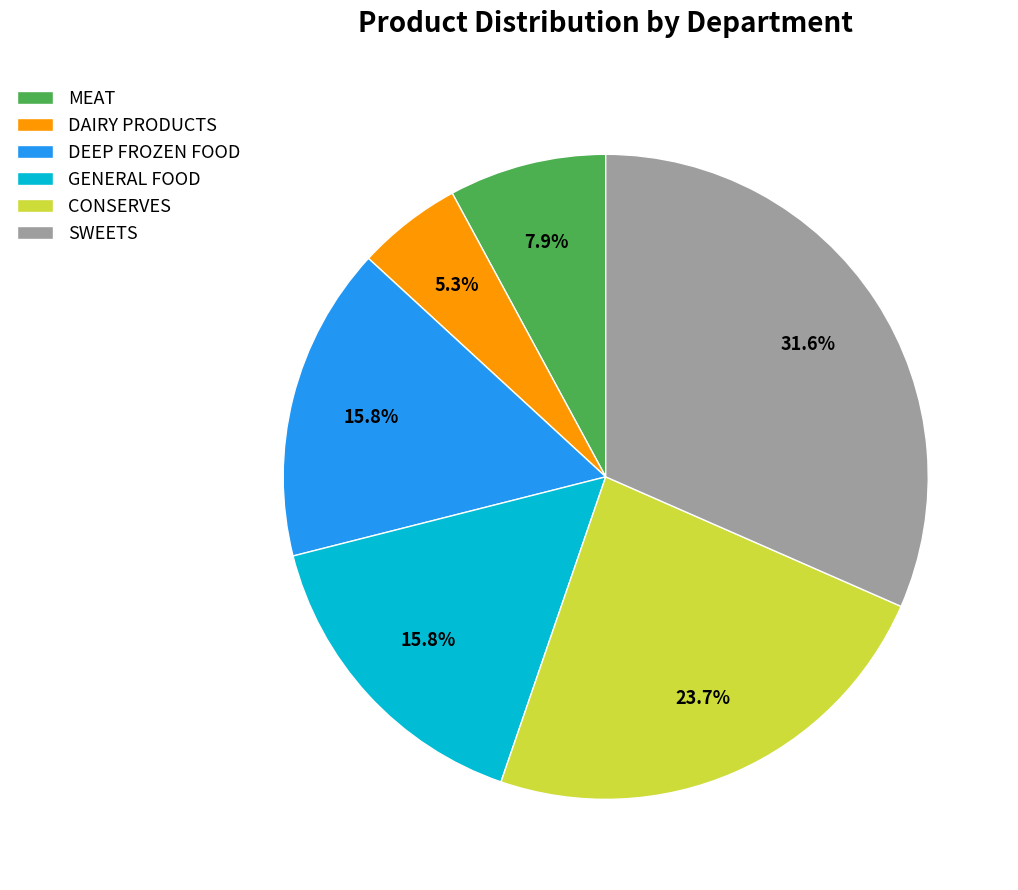

To the nearest percent, what portion does MEAT represent?

8%